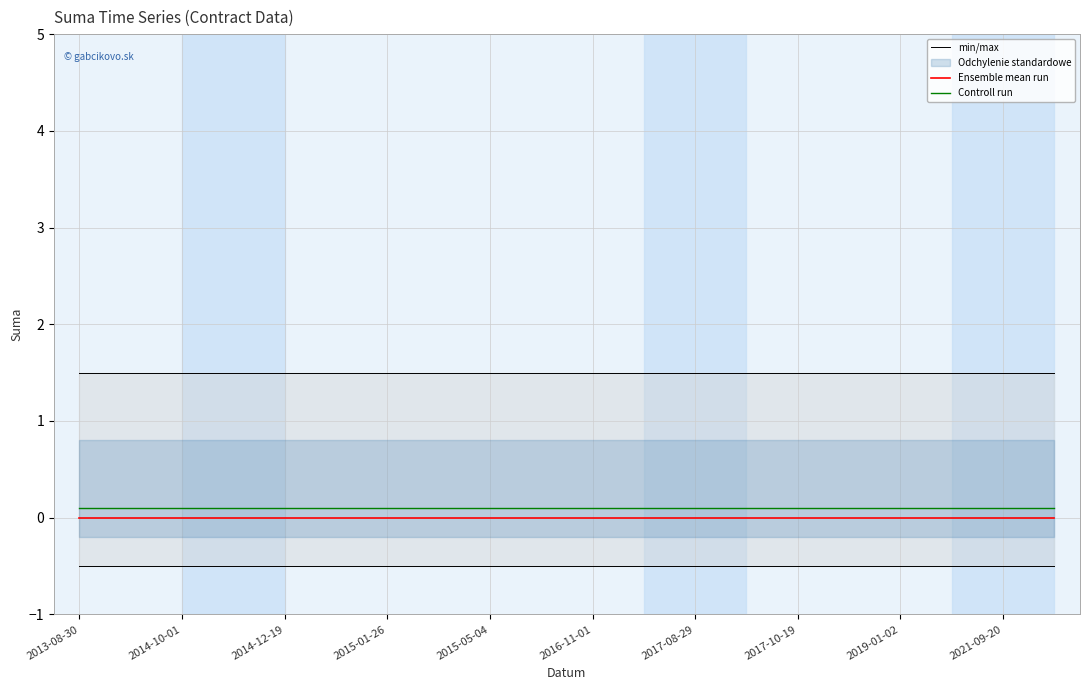

List the series in order of their peak value, highest first.

min/max, Controll run, Ensemble mean run